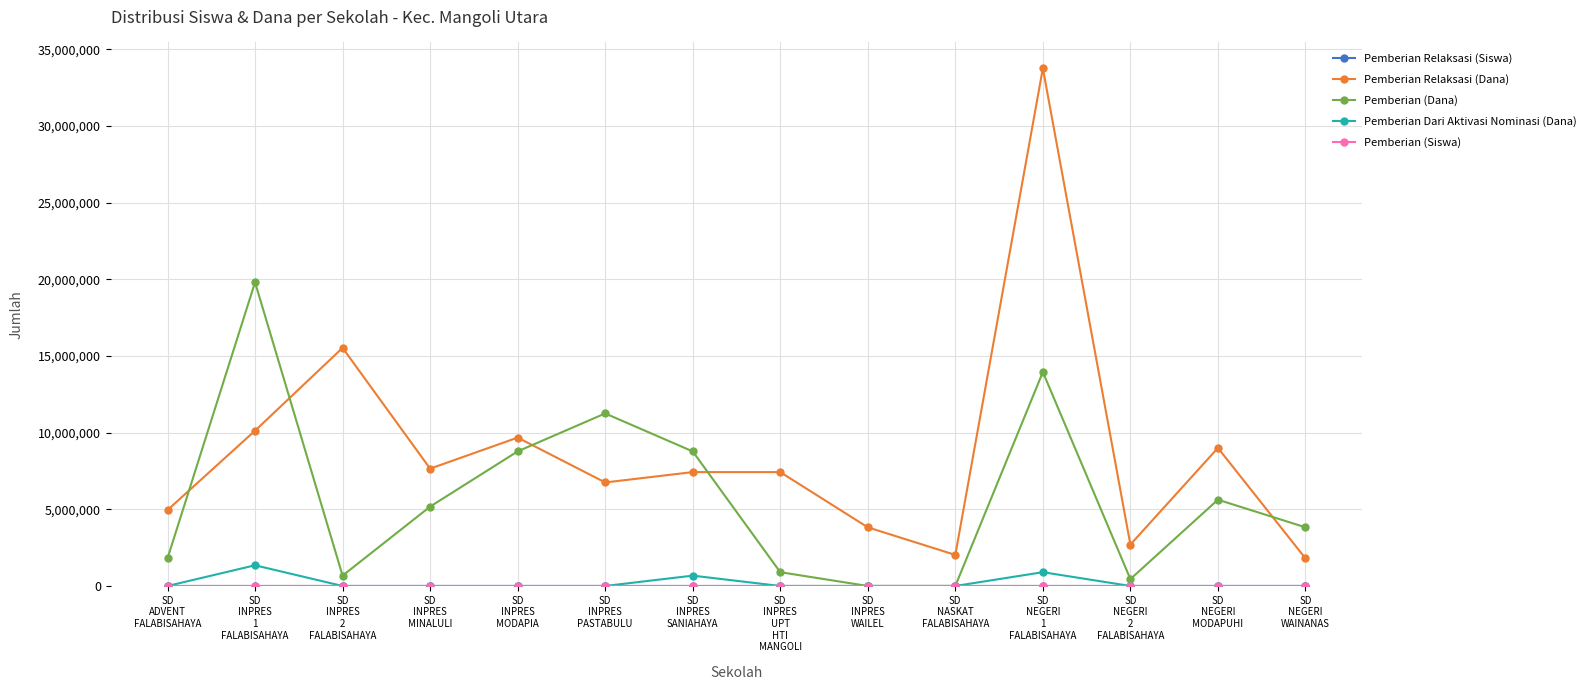

True or false: Pemberian Relaksasi (Dana) has more than 2 points higher than both neighbors.

True